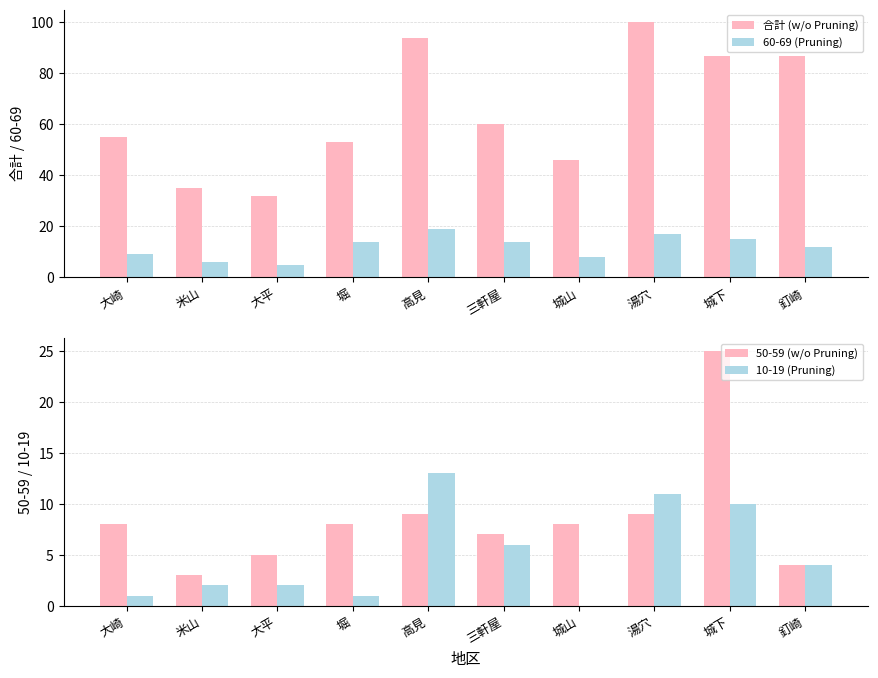

What is the lowest value of the 60-69 (Pruning) series?

5